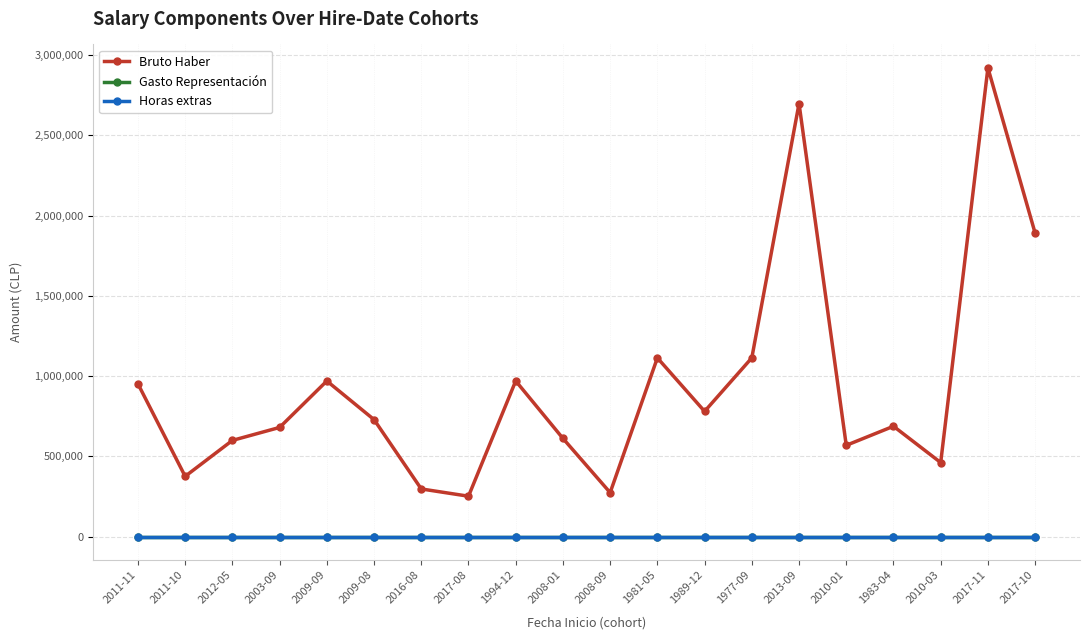

Between 2009-09 and 2010-03, which is larger?

2009-09